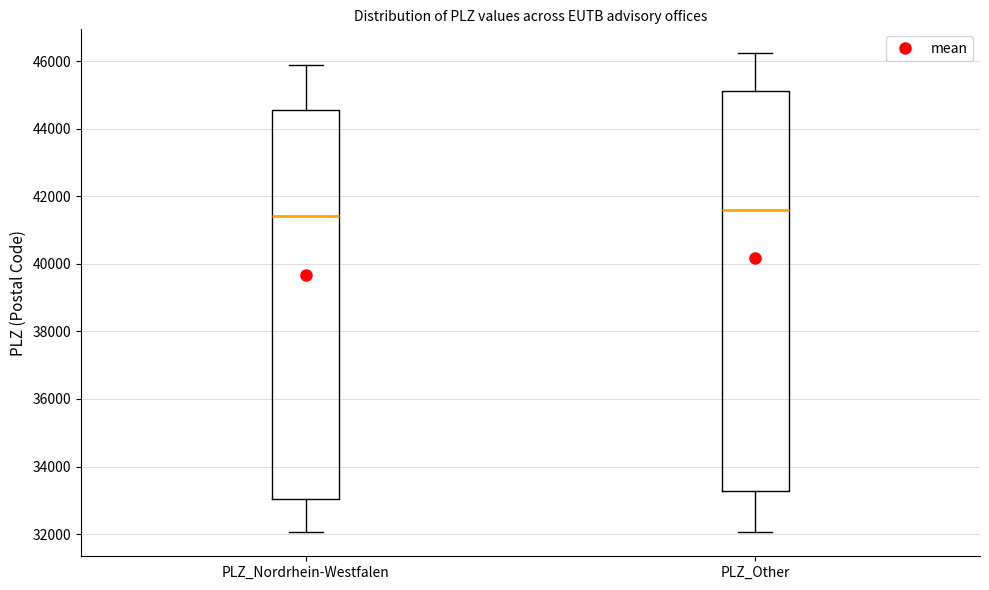

Which box is the tallest, from its lower edge to its upper edge?

PLZ_Other